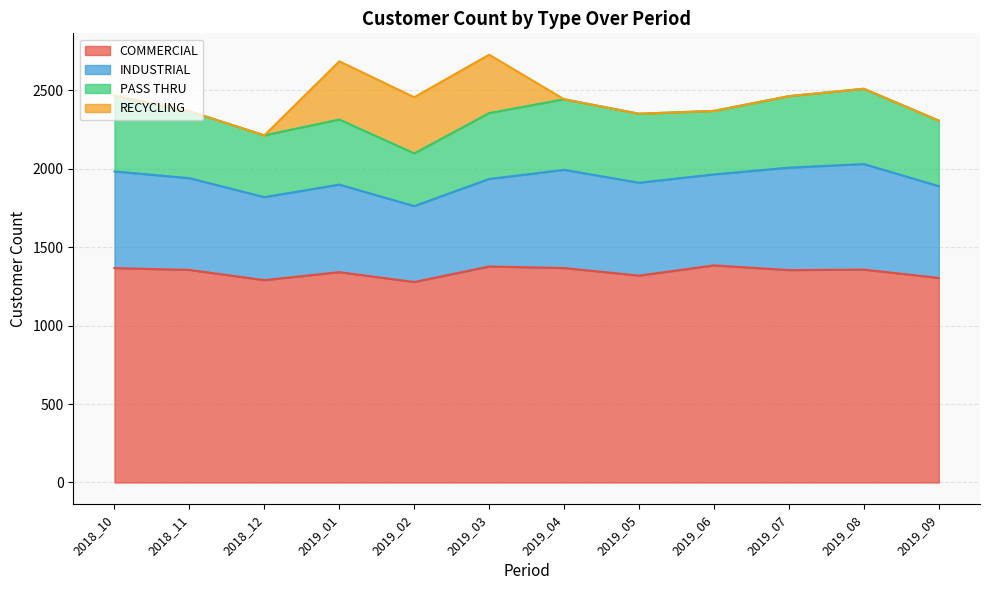

Which category has the highest value in the COMMERCIAL series?

2019_06